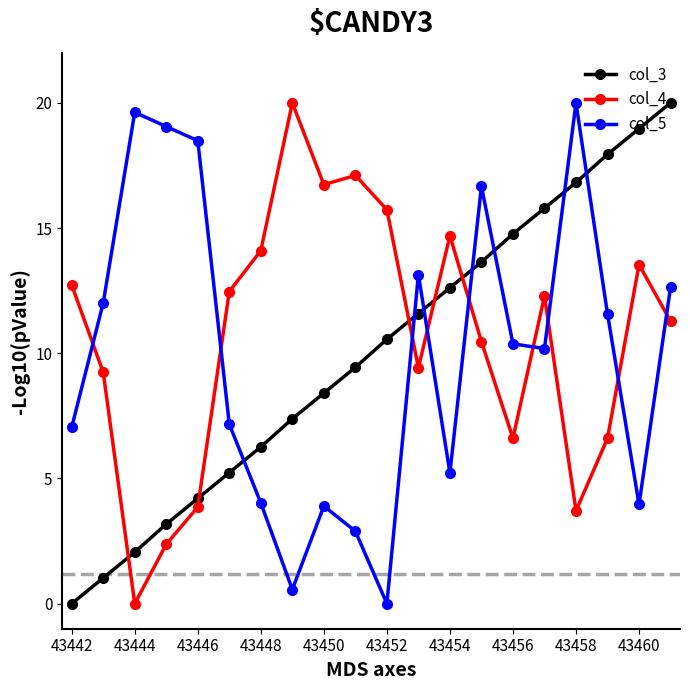

Does the chart have visible grid lines?

No